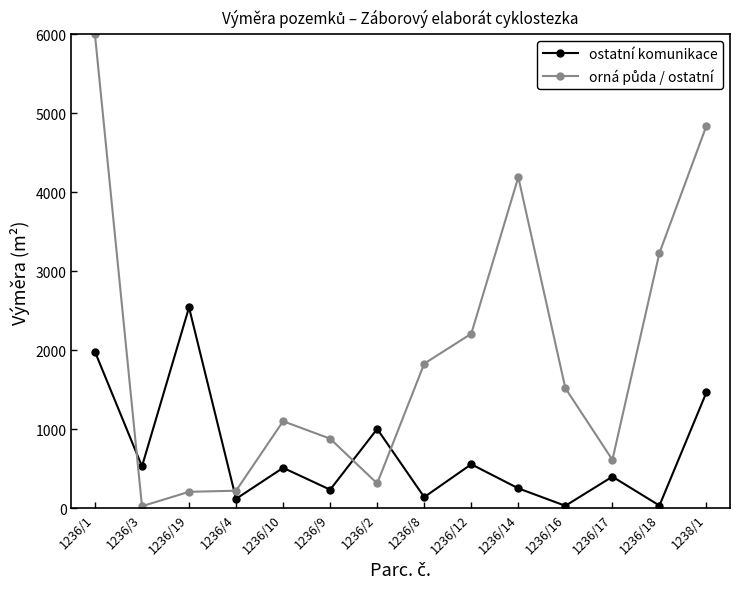

Where is the first local maximum for ostatní komunikace?

1236/19